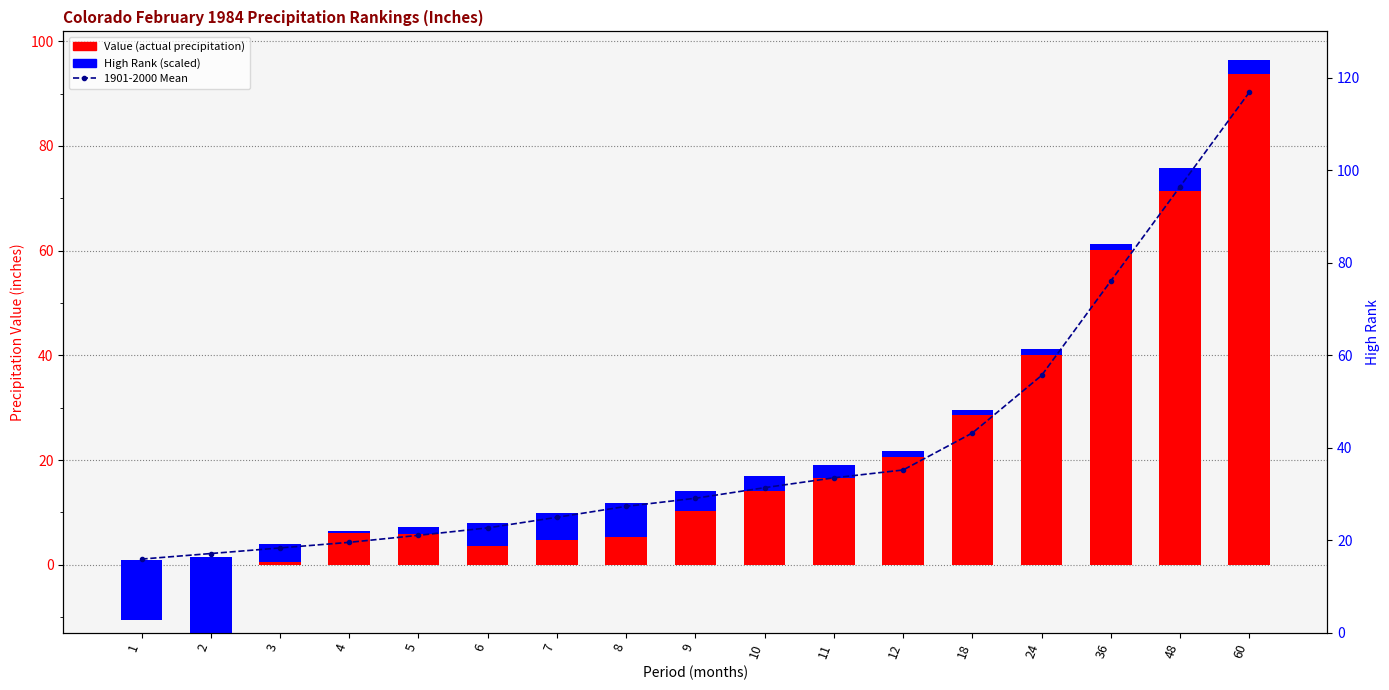

The value of Value (actual) at 4 is 9.8. True or false?

False